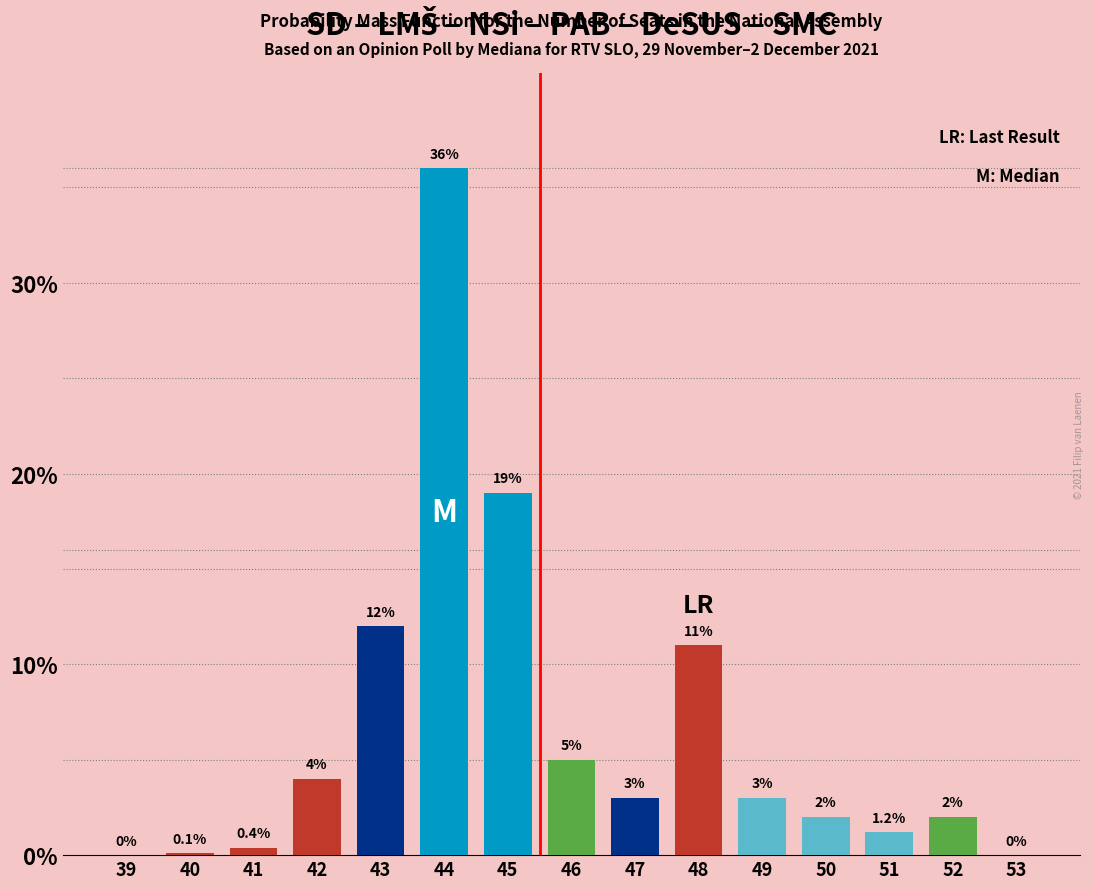

Reading left to right, transcribe all the data shown in this chart.

39=0.0	40=0.1	41=0.4	42=4.0	43=12.0	44=36.0	45=19.0	46=5.0	47=3.0	48=11.0	49=3.0	50=2.0	51=1.2	52=2.0	53=0.0